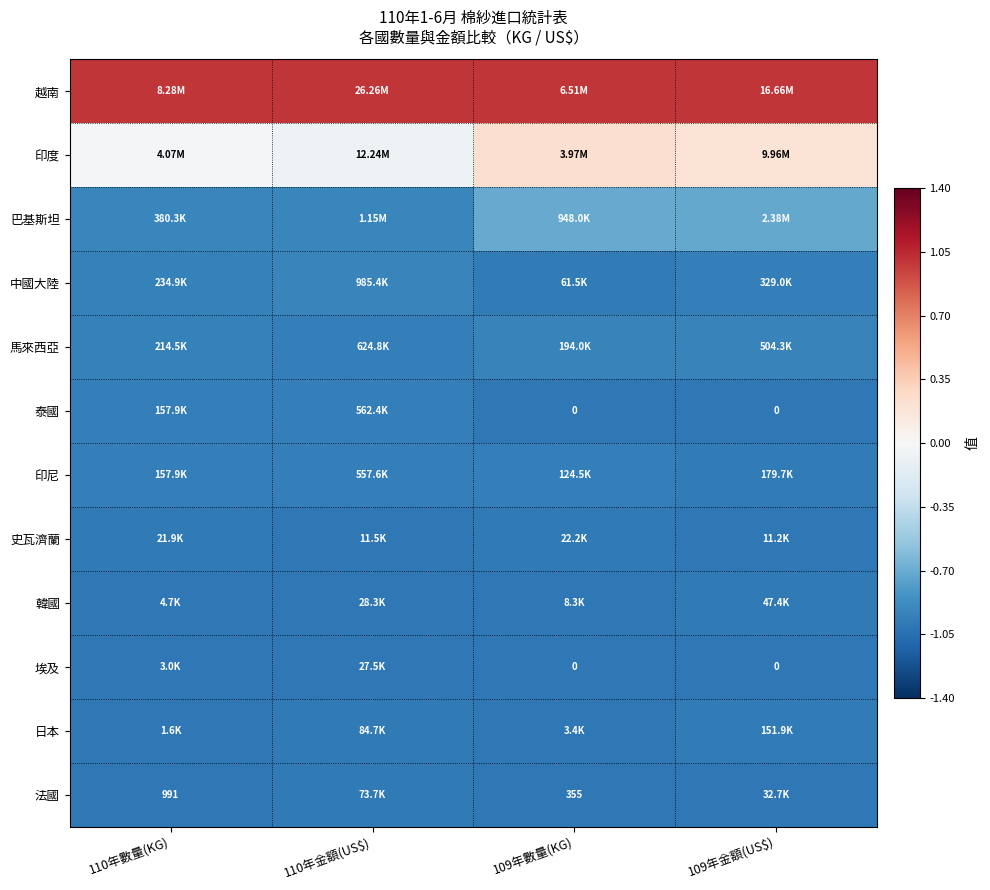

True or false: 日本 has a value of -0.3 at 109年金額(US$).

False